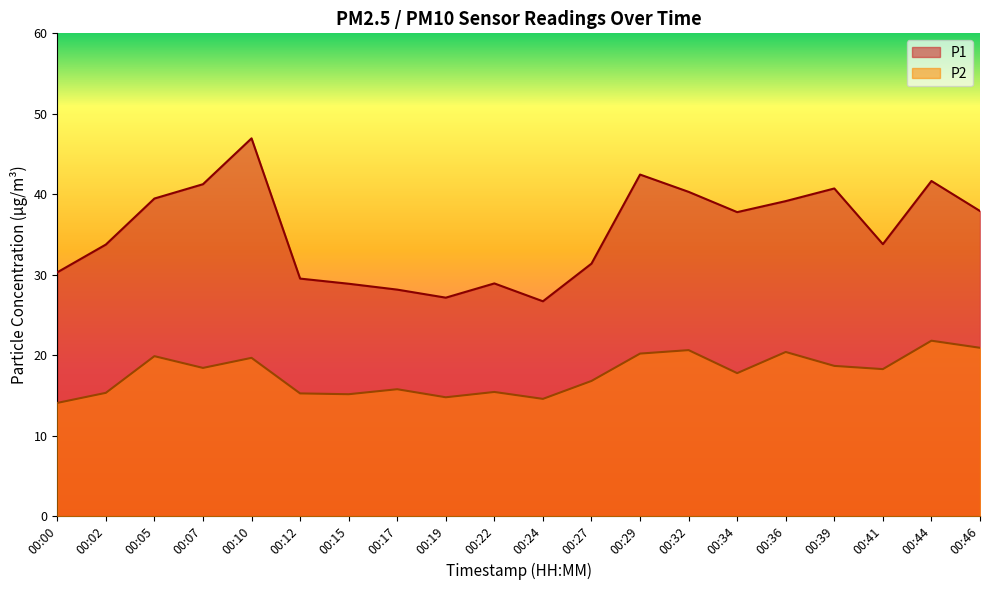

Is it true that P2 equals 27.3 at 00:46?

False